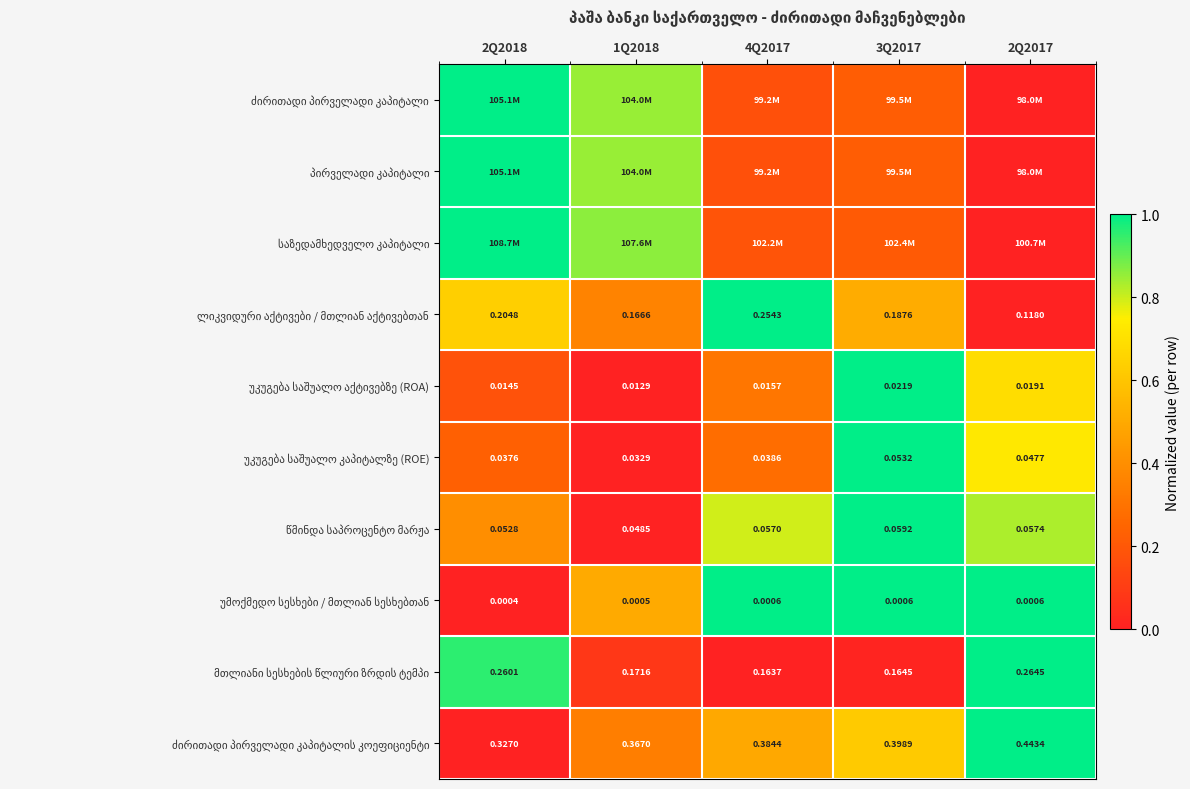

The პირველადი კაპიტალი series shows 1.0 at 2Q2018. True or false?

True